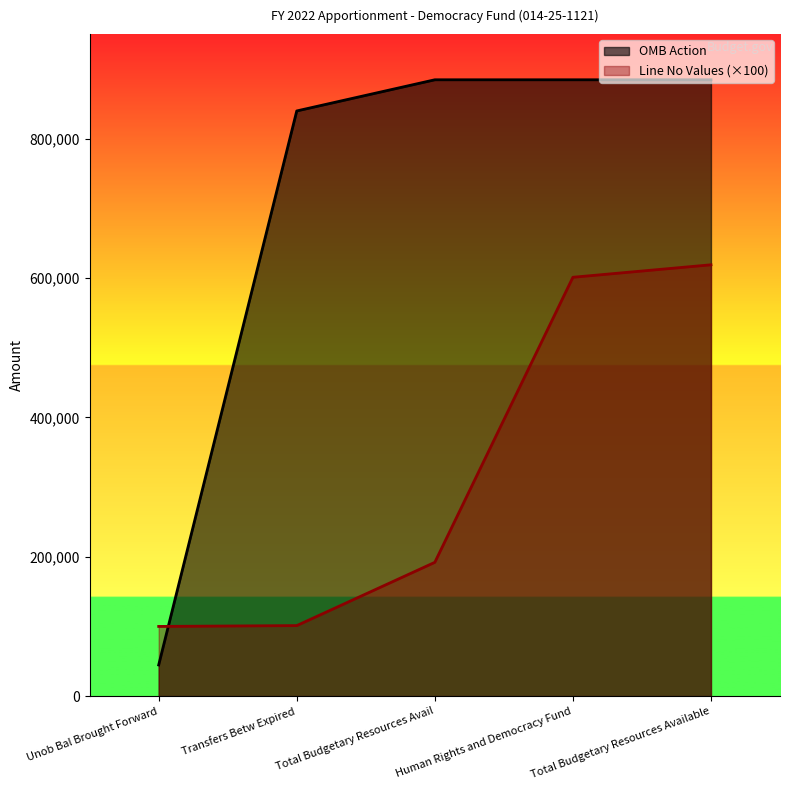

What is the sum of the OMB Action values at Transfers Betw Expired and Human Rights and Democracy Fund?

1724332